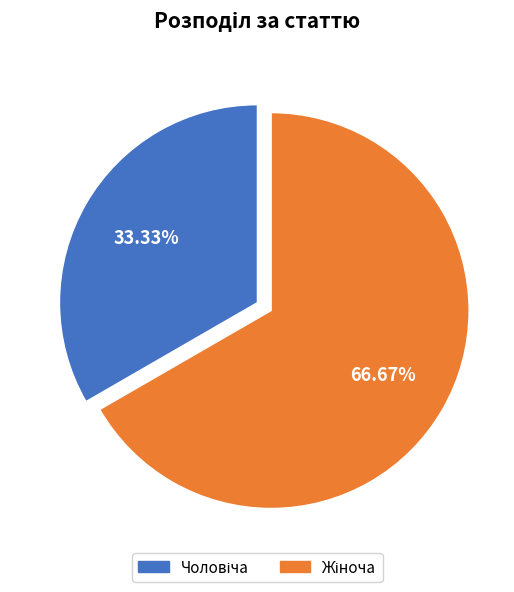

Does any single category account for the majority?

Yes